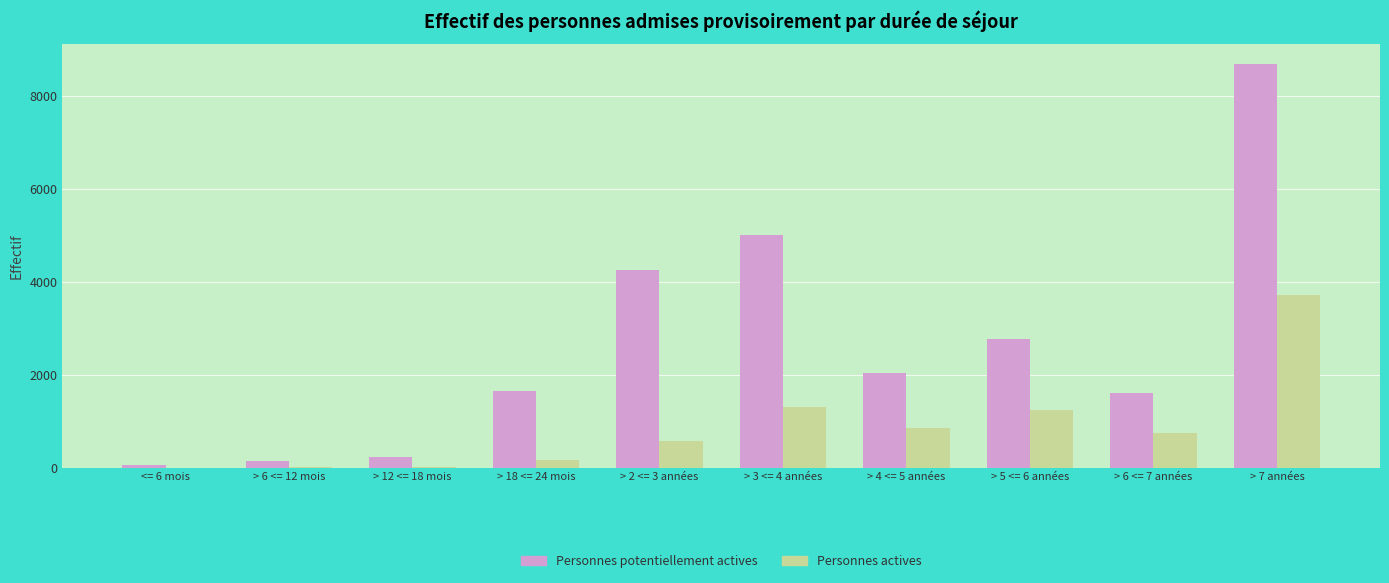

What is the difference between the Personnes actives values at > 6 <= 7 années and > 3 <= 4 années?

552